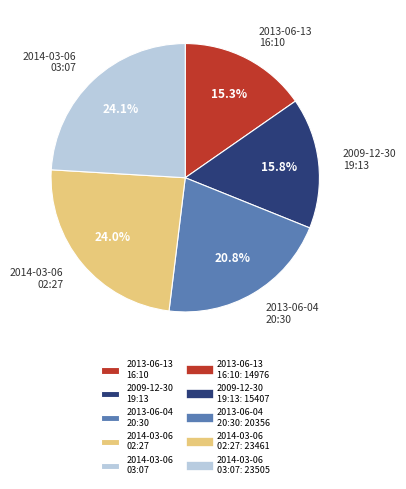

To the nearest percent, what is the difference between the largest and smallest slice percentages?

9%